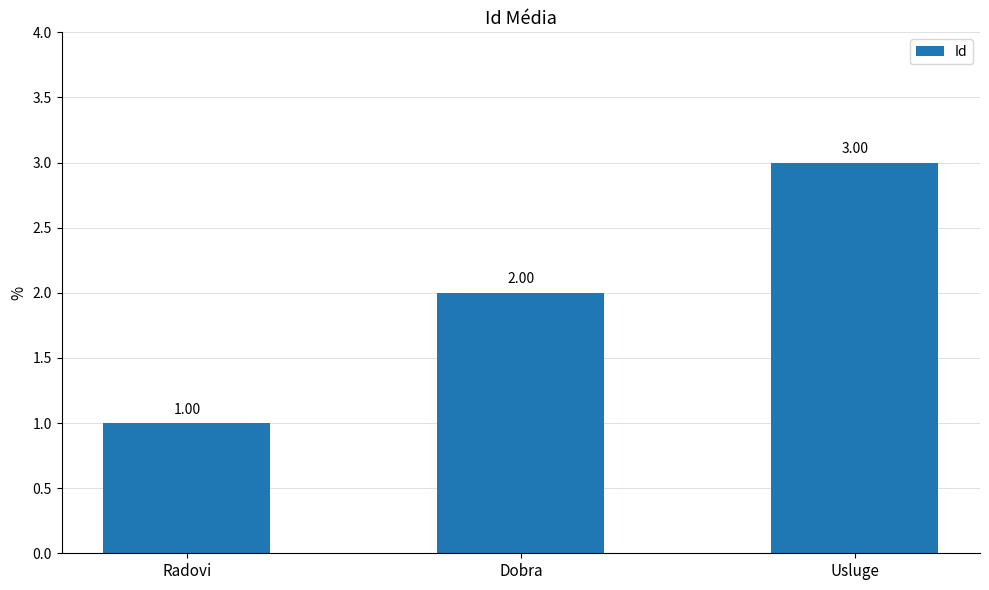

How many data points are less than 2?

1